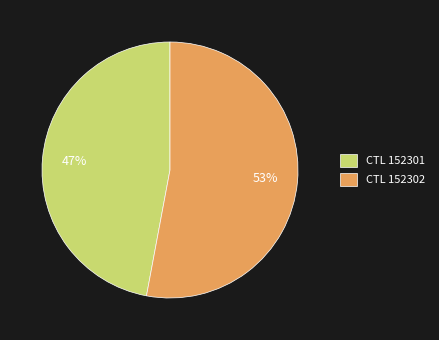

To the nearest percent, what is the combined percentage of CTL 152301 and CTL 152302?

100%